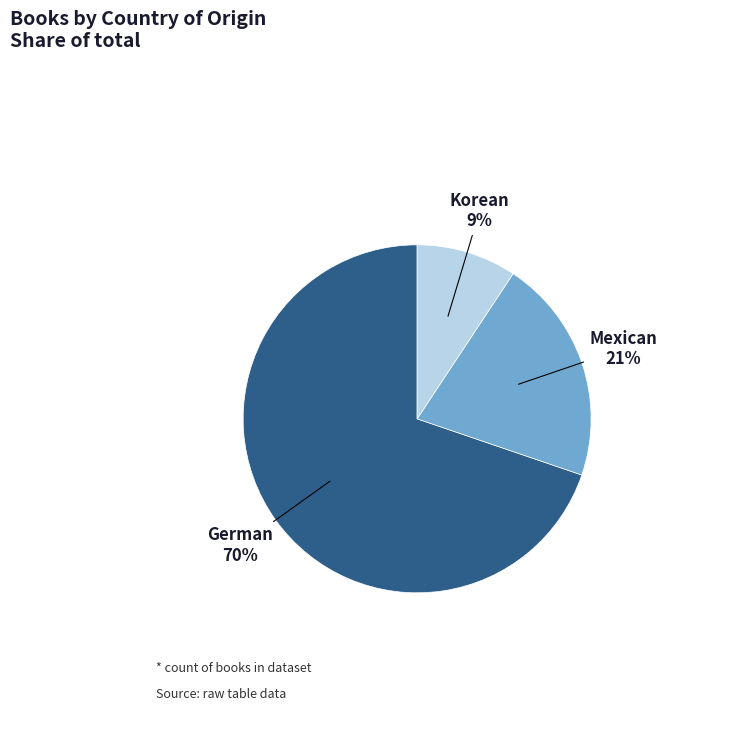

How many segments does this pie chart have?

3